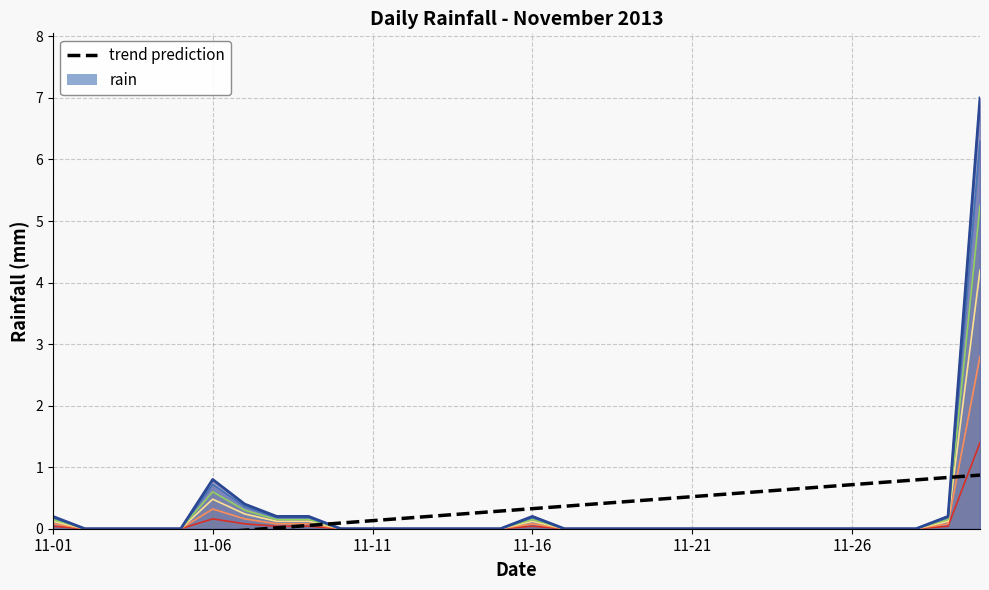

What is the difference between the values at 25 and 29?

0.2